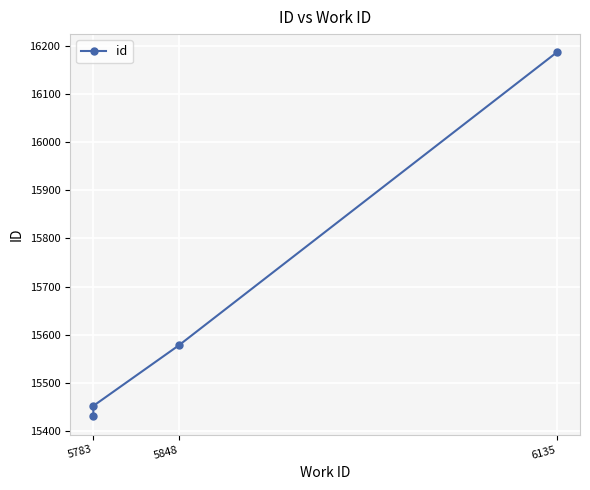

Where does the data first go above 15578?

6135